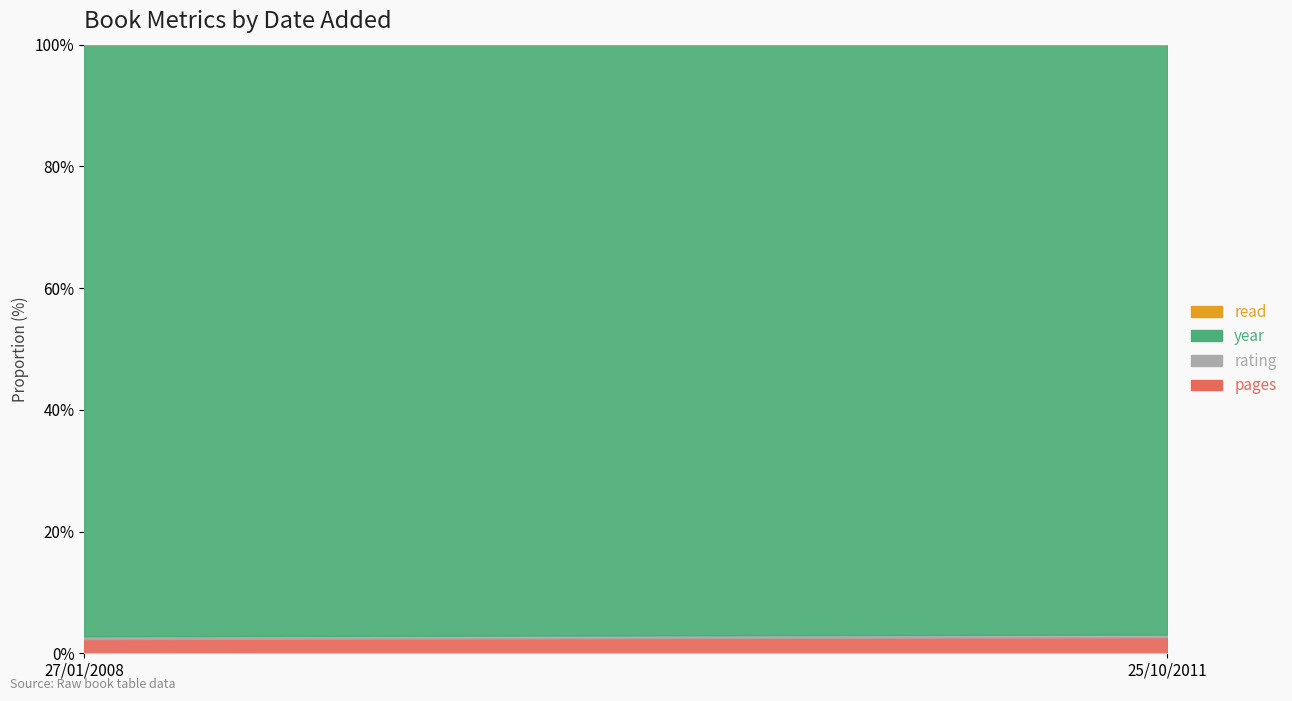

How many data points does each series have?

2